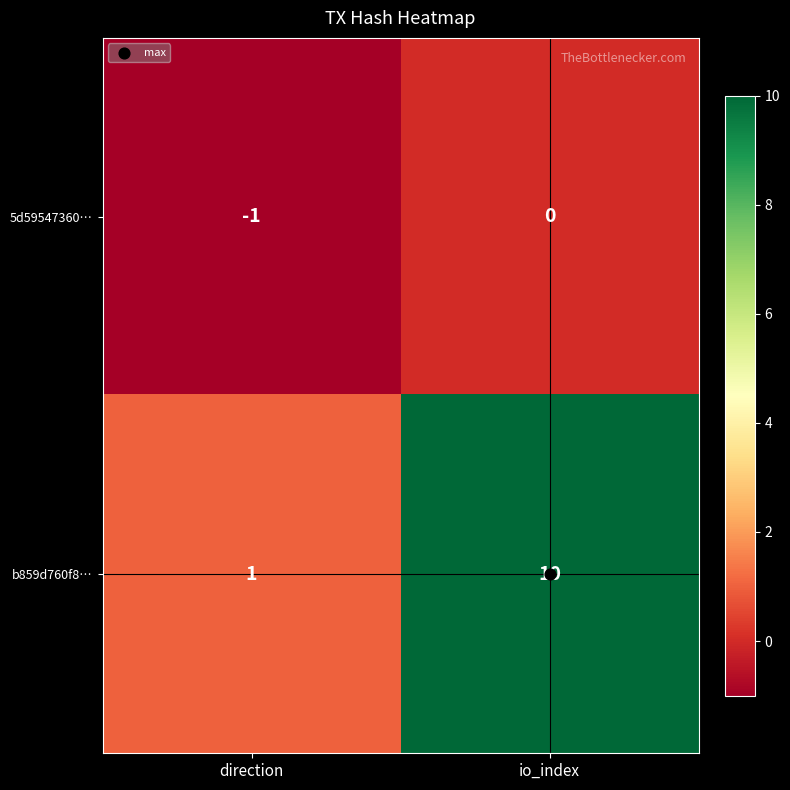

What is the sum of all b859d760f8… values?

11